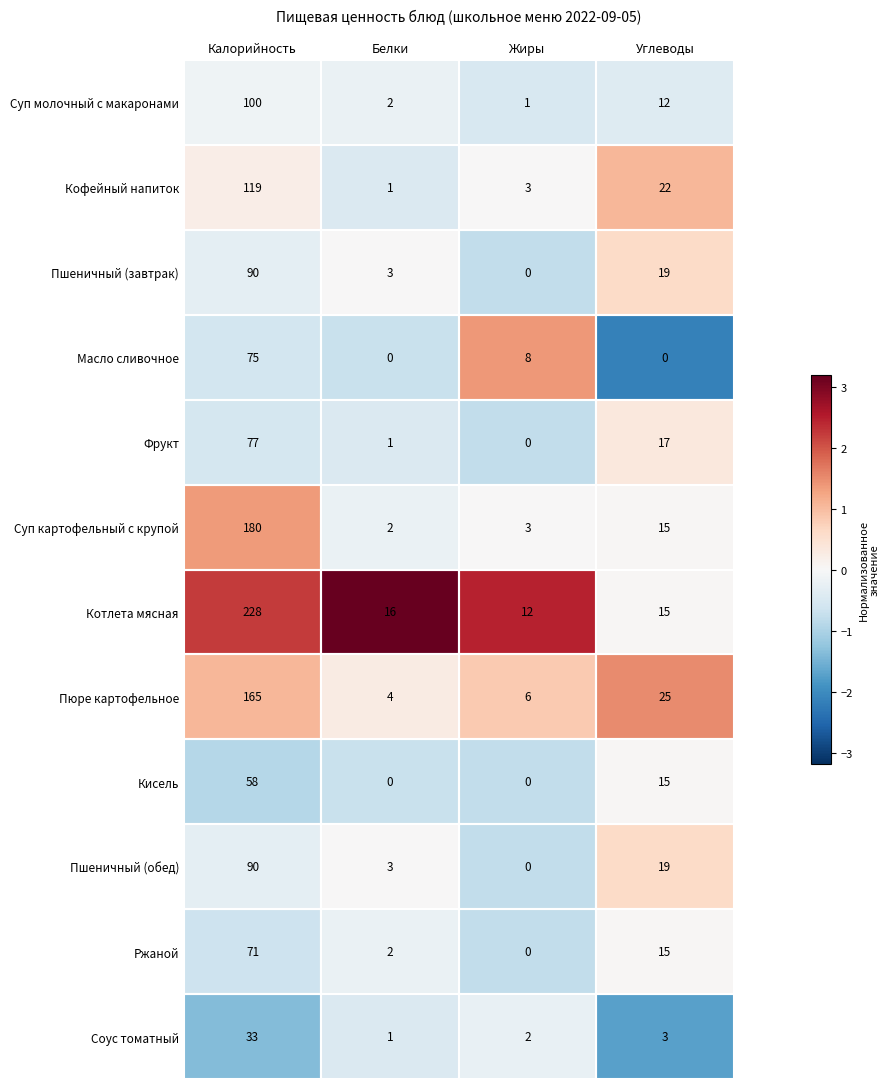

What is the spread (max minus min) of values at Жиры?

12